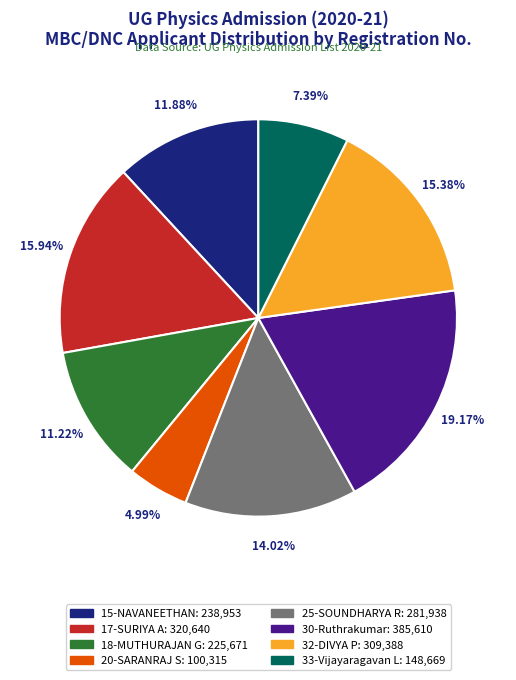

How many segments does this pie chart have?

8